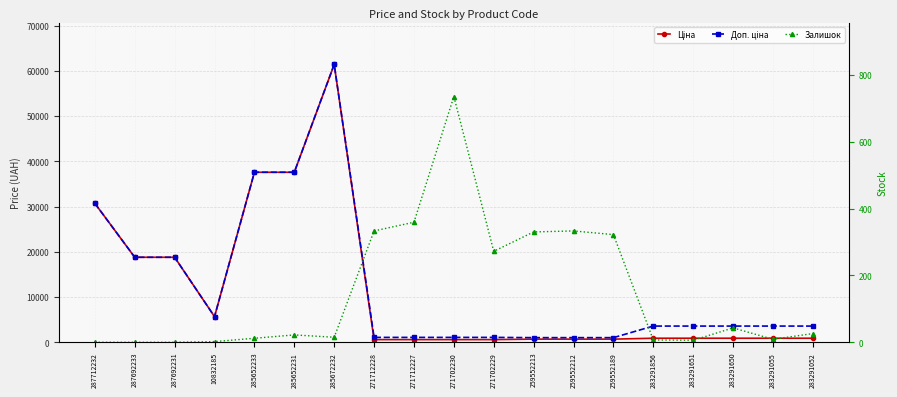

Is this an area chart (filled region under the line)?

No